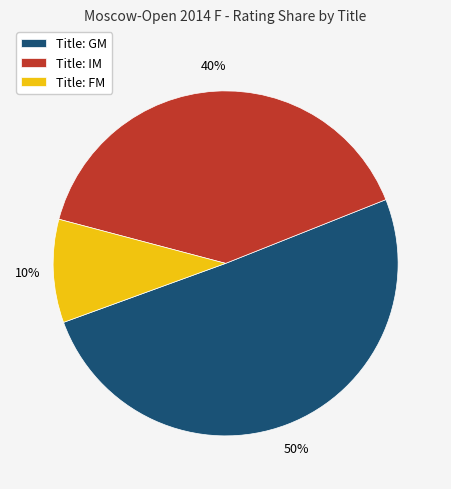

Which has a higher value, Title: IM or Title: FM?

Title: IM